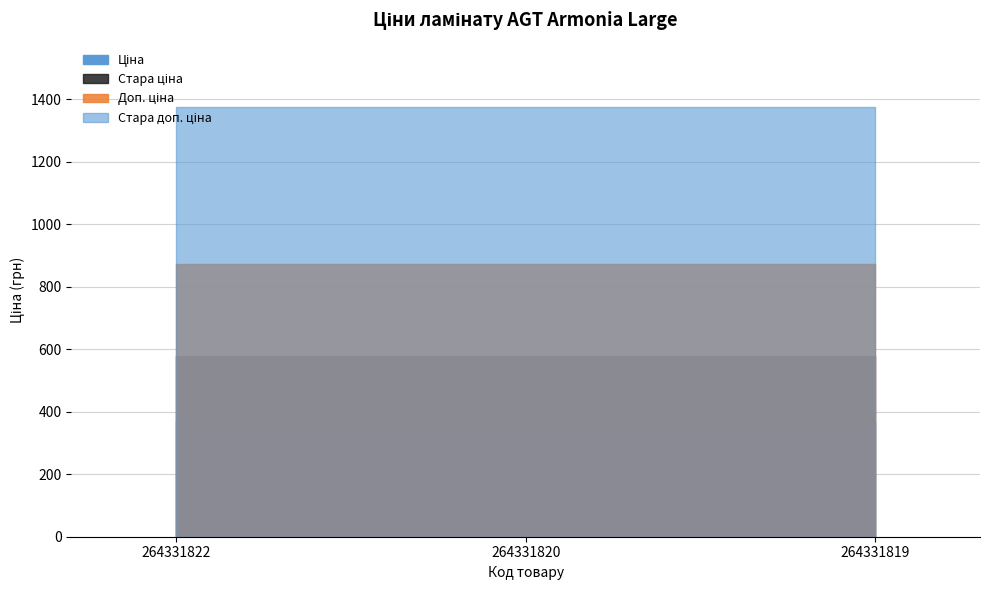

Which series changed the most between 264331820 and 264331819?

Ціна